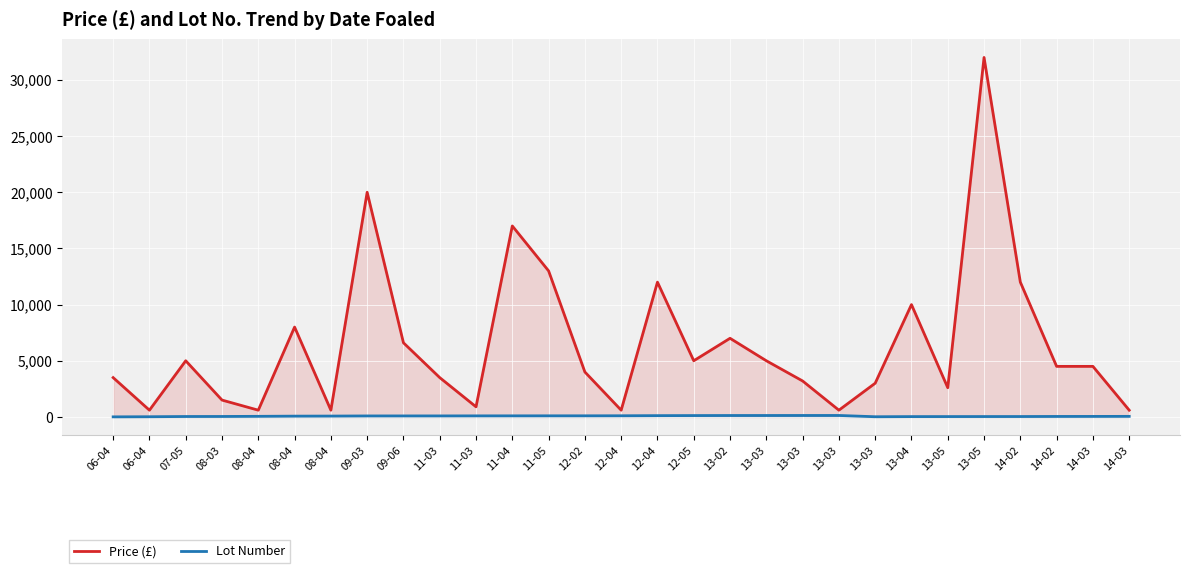

True or false: Price (£) has a value of 600 at 08-04.

True